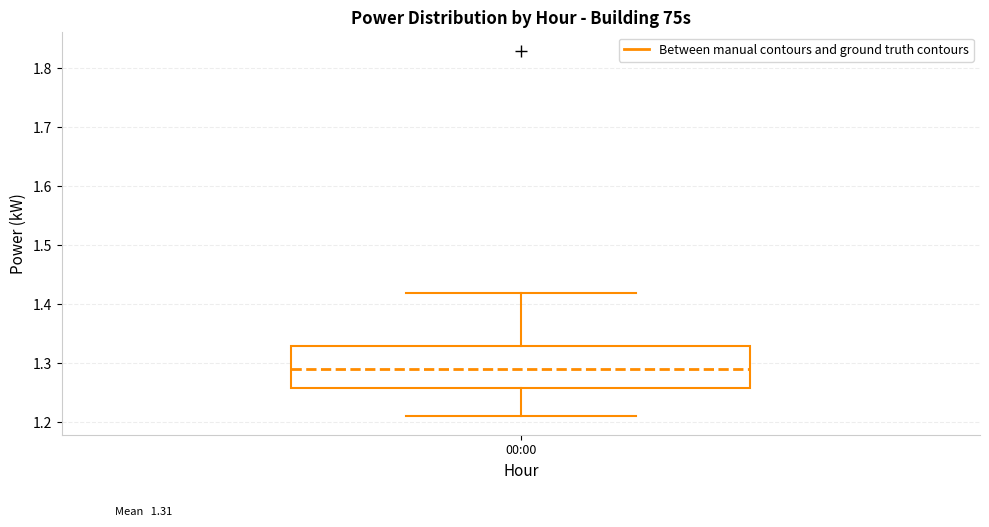

Where is the lower edge of the box for 00:00 on the y-axis? The values are not printed on the chart, so give them approximately, as read against the axis.

1.26